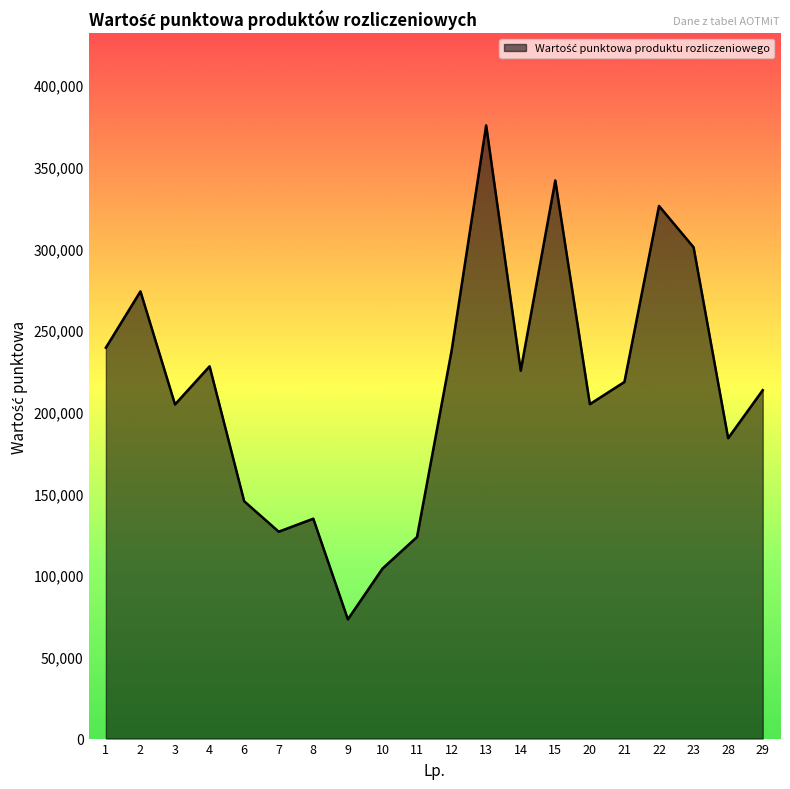

What is the difference between the values at 20 and 21?

13595